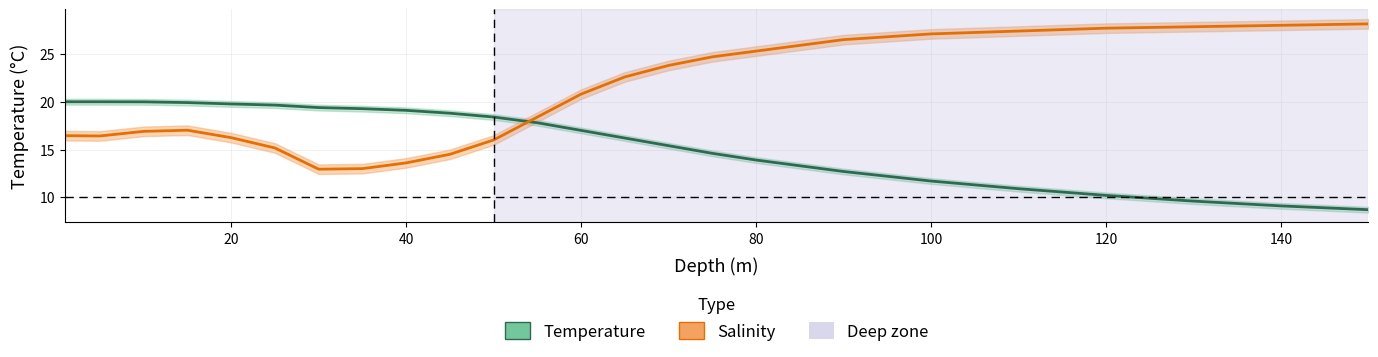

After their last crossing, which series has the higher values: temperature or salinity?

salinity